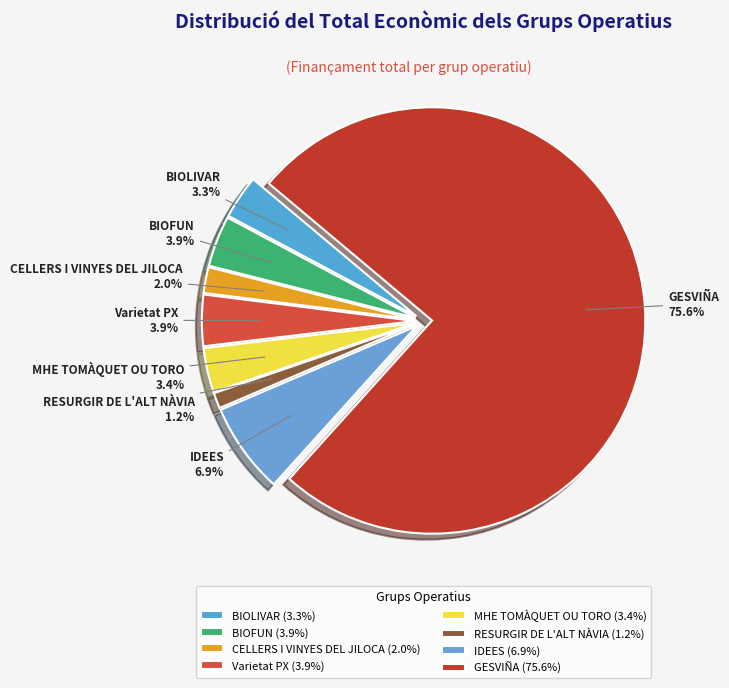

To the nearest percent, what is the difference between the largest and smallest slice percentages?

74%